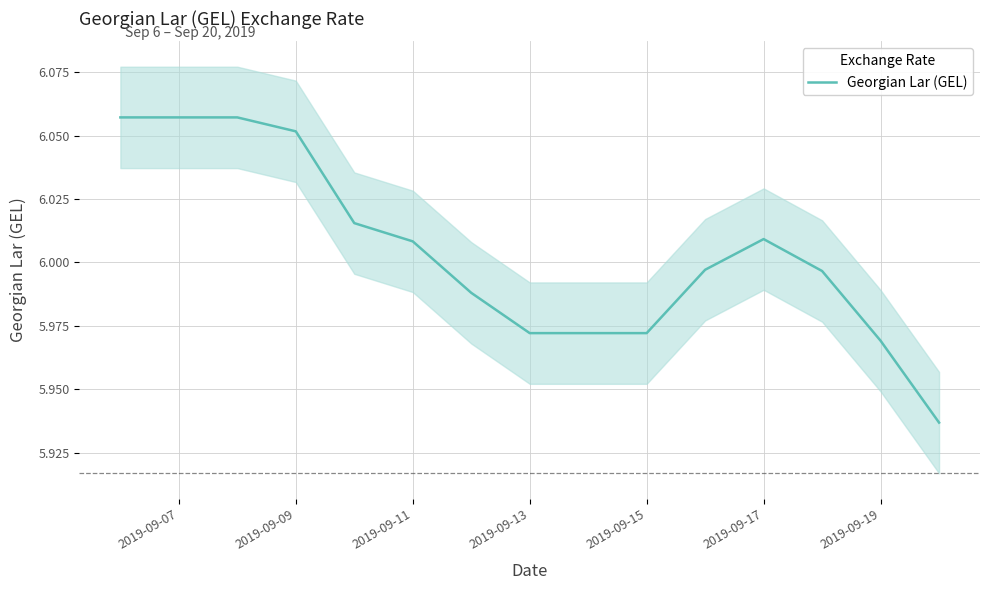

True or false: there are more than 2 points higher than both neighbors.

False